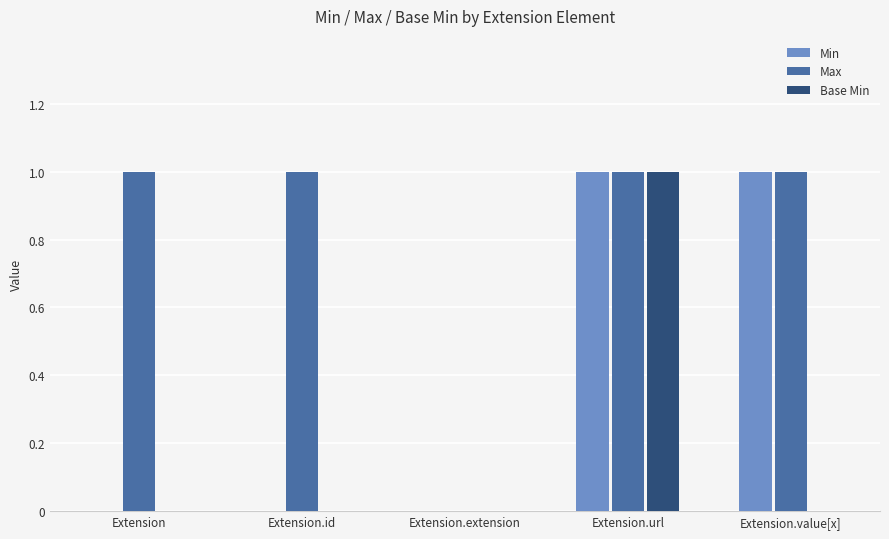

The value of Max at Extension.extension is 0. True or false?

True